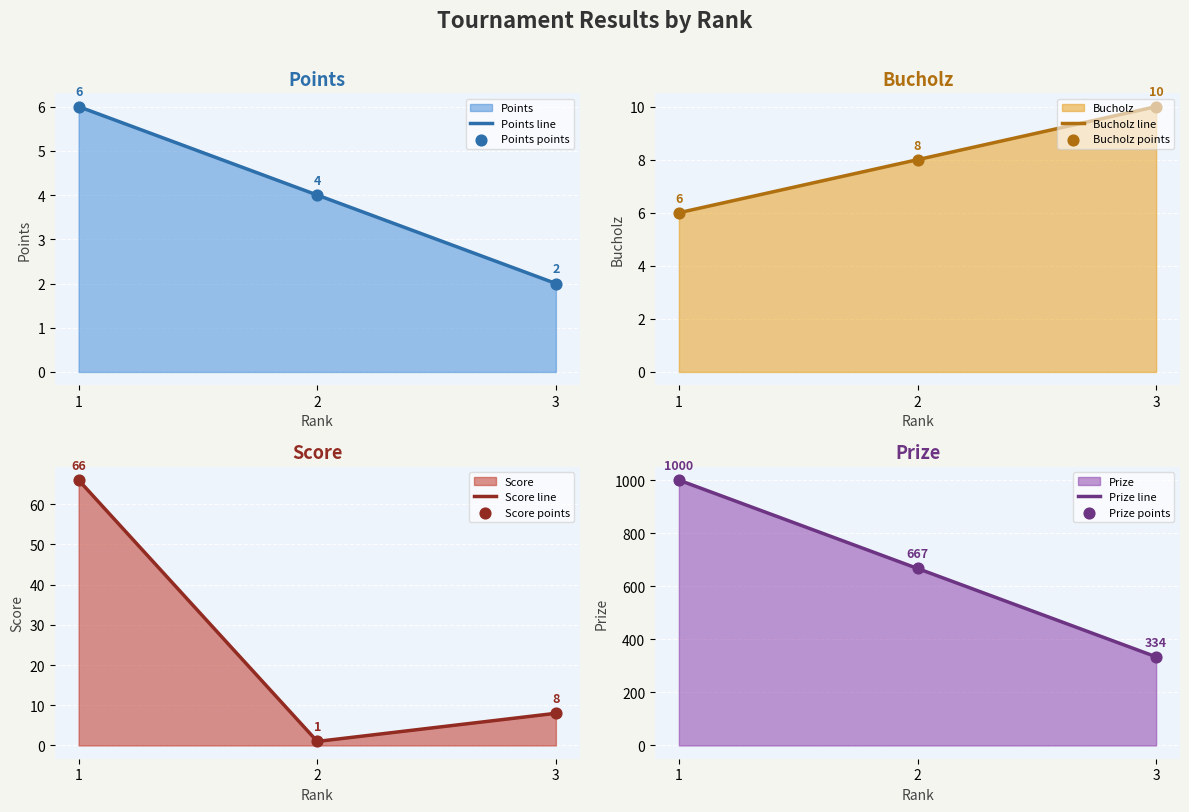

Which series has the largest total across all categories?

Score